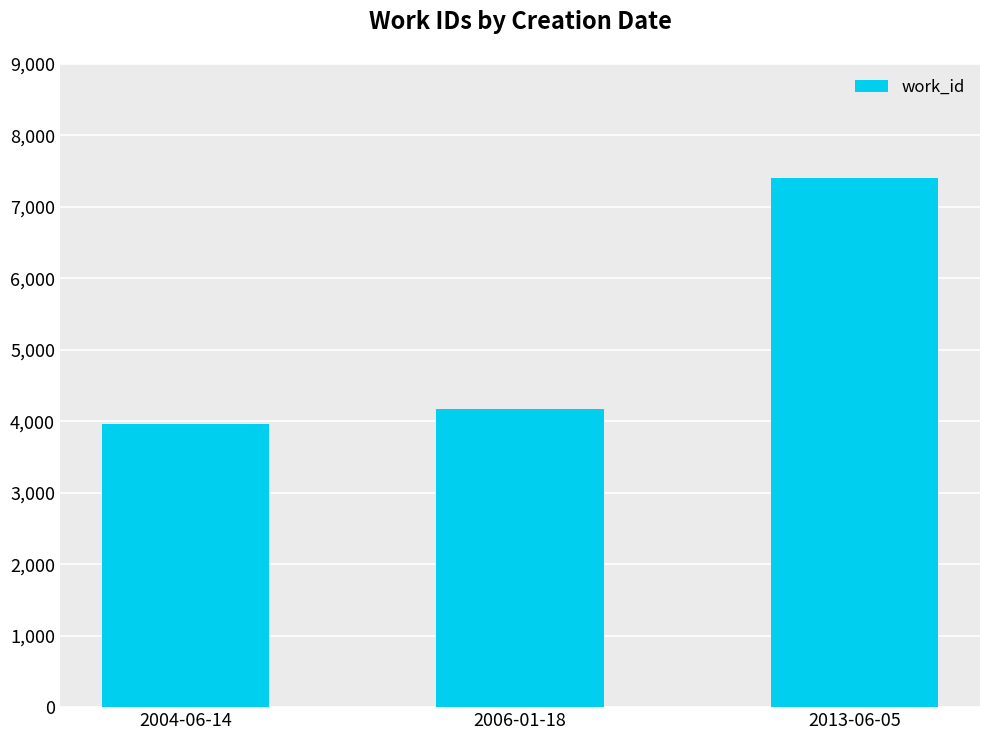

Rank the categories by value from highest to lowest.

2013-06-05, 2006-01-18, 2004-06-14